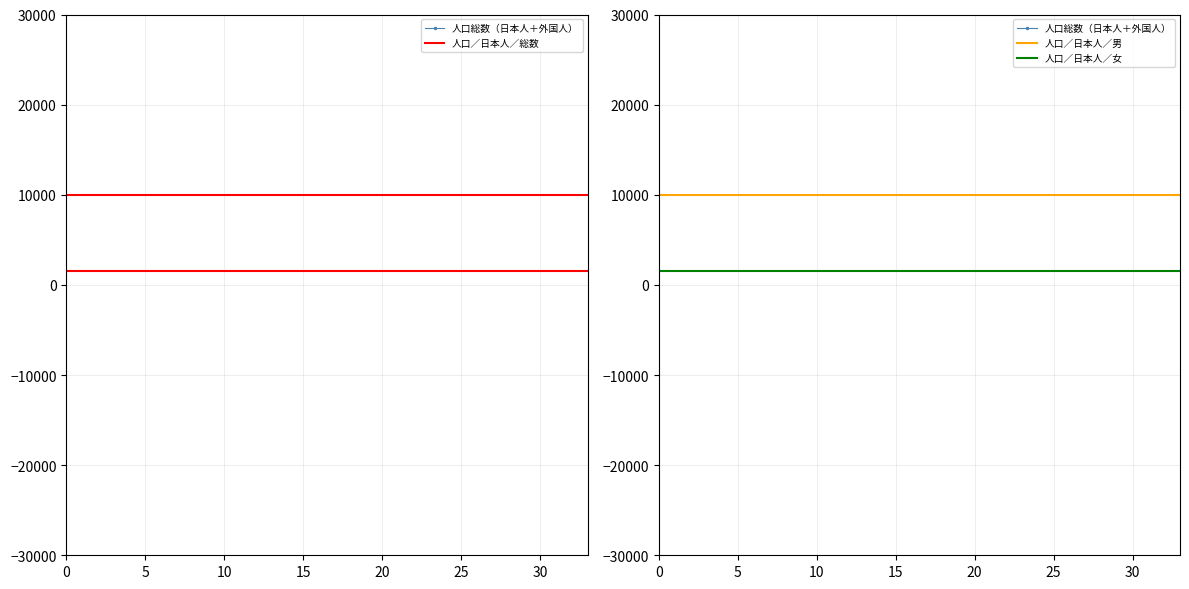

What value does the 人口総数（日本人＋外国人） series have at 練馬区?

726809